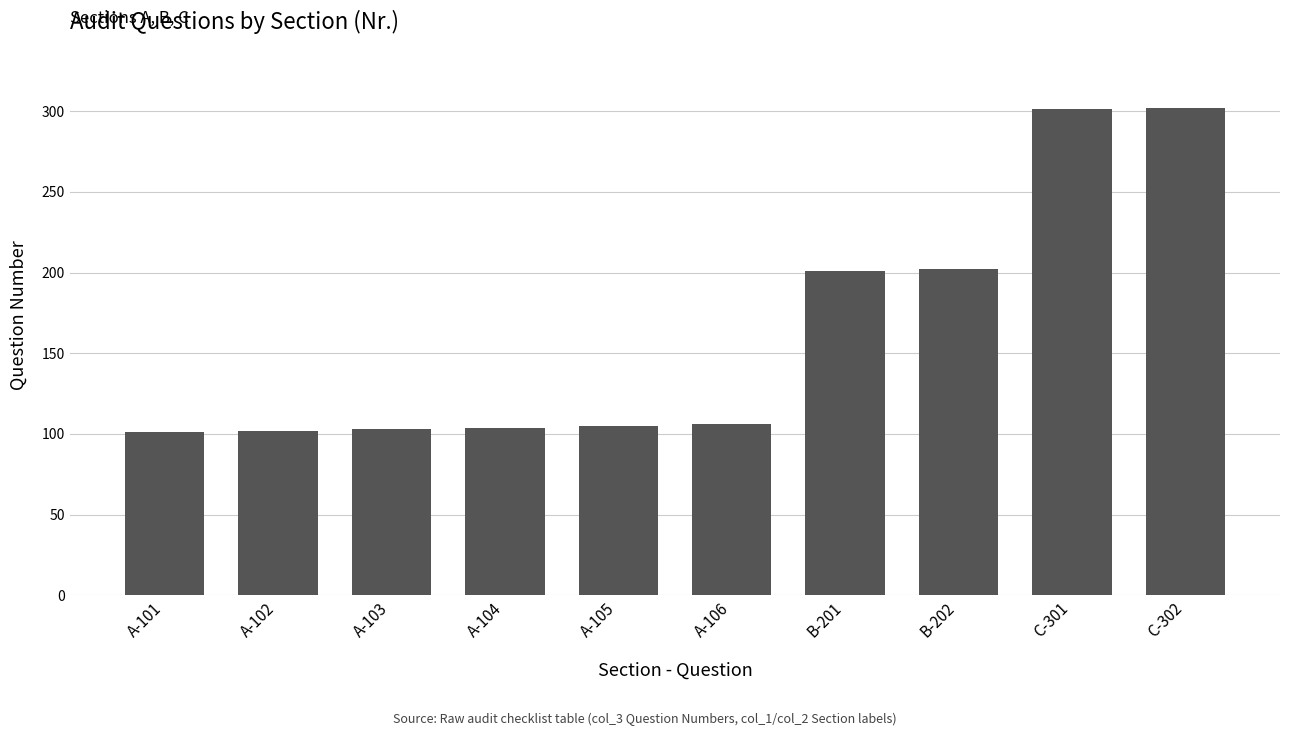

What is the change in value from A-106 to C-301?

+195